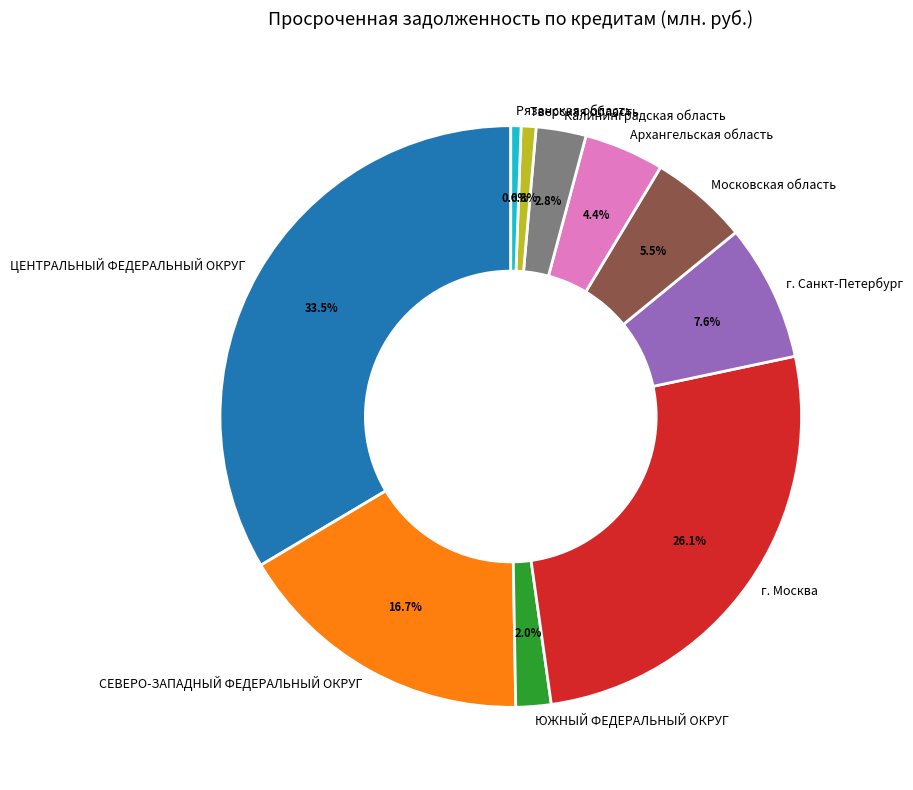

Which has a higher value, ЮЖНЫЙ ФЕДЕРАЛЬНЫЙ ОКРУГ or ЦЕНТРАЛЬНЫЙ ФЕДЕРАЛЬНЫЙ ОКРУГ?

ЦЕНТРАЛЬНЫЙ ФЕДЕРАЛЬНЫЙ ОКРУГ